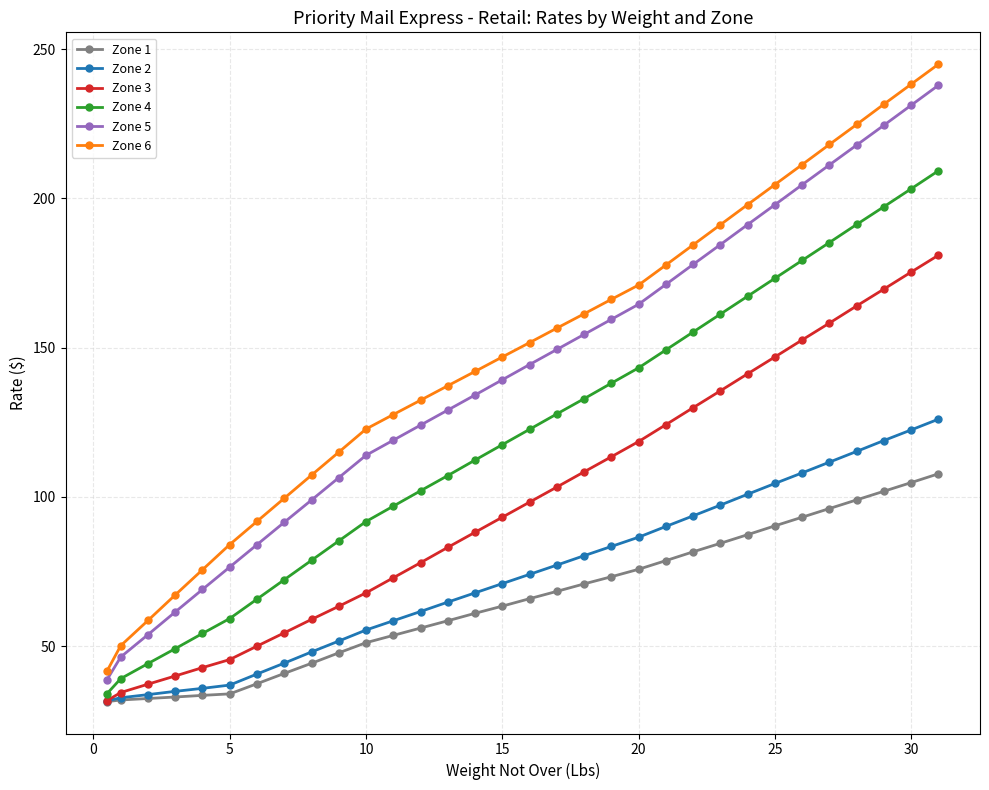

What is the greatest value displayed?

245.0